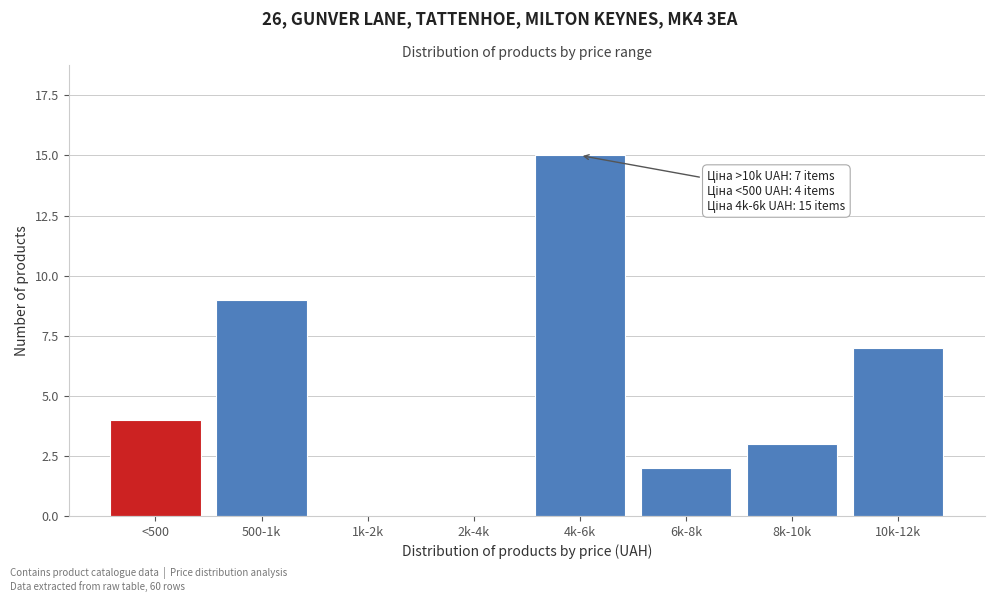

Reading left to right, extract all data points from this chart.

<500=4	500-1k=9	1k-2k=0	2k-4k=0	4k-6k=15	6k-8k=2	8k-10k=3	10k-12k=7